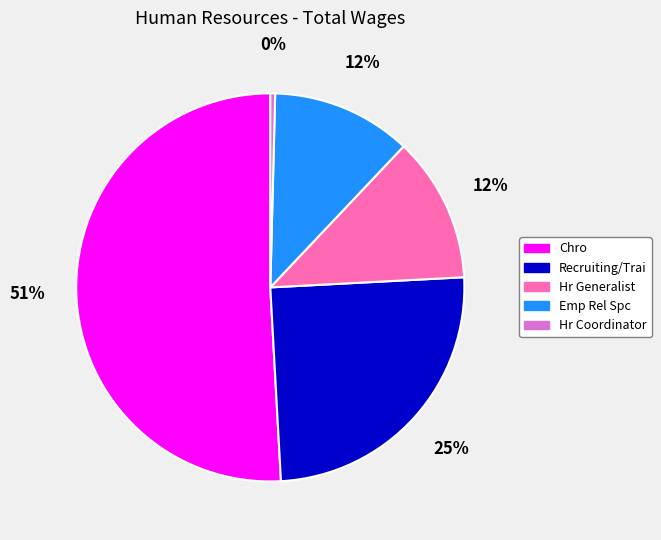

The Emp Rel Spc slice represents 12% of the pie. True or false?

True